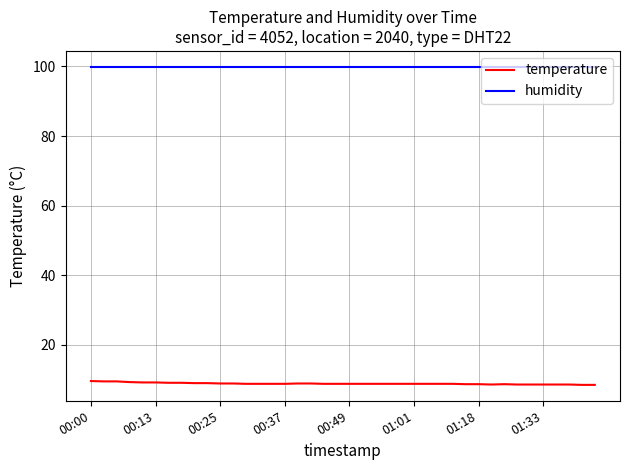

True or false: temperature and humidity cross at least once.

False